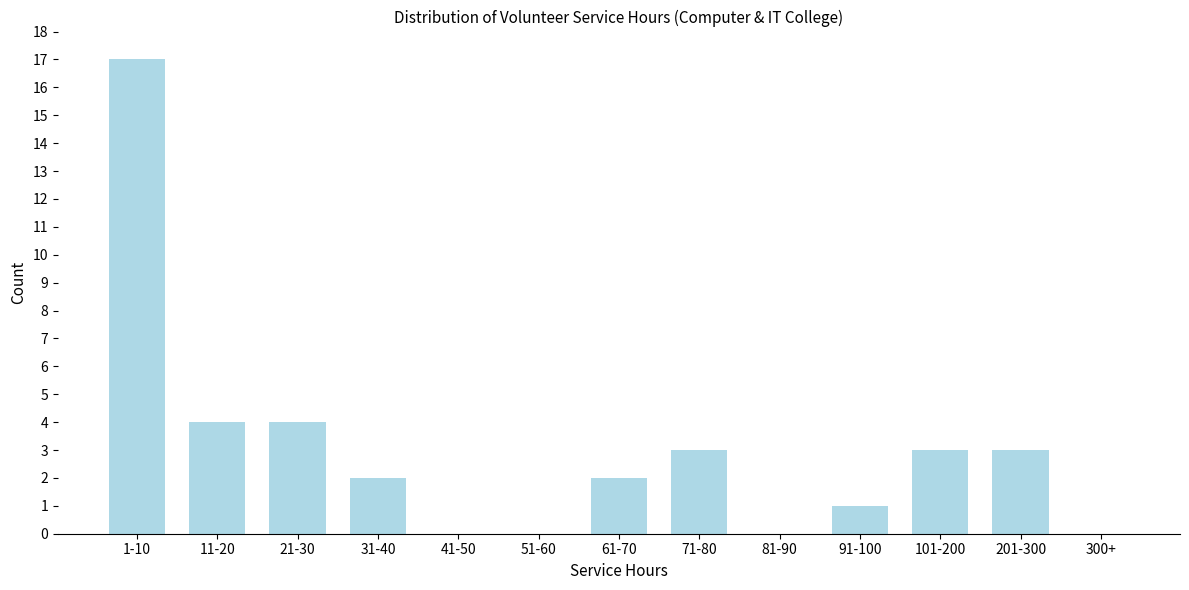

Reading left to right, what are all the values shown in this chart?

1-10=17	11-20=4	21-30=4	31-40=2	41-50=0	51-60=0	61-70=2	71-80=3	81-90=0	91-100=1	101-200=3	201-300=3	300+=0